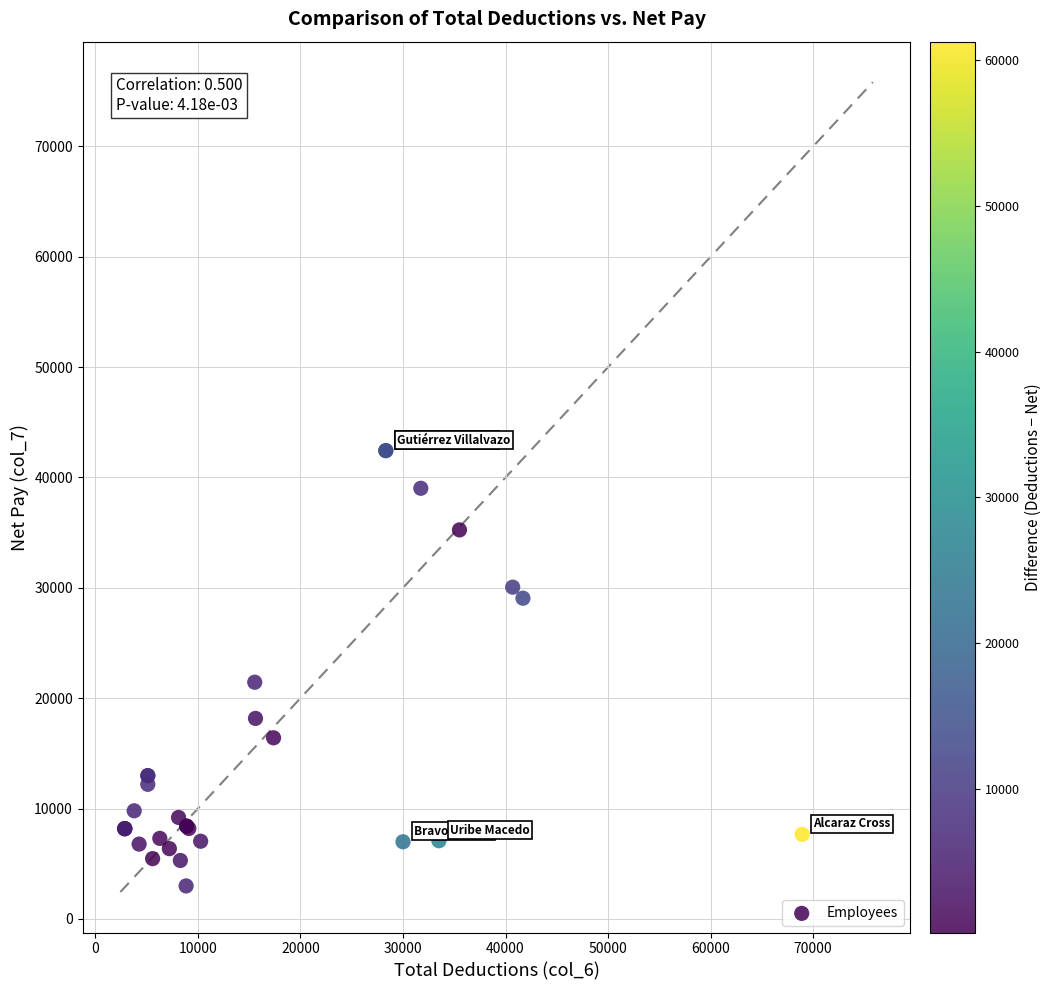

What Y value in the scatter plot is closest to 22709?

21444.6